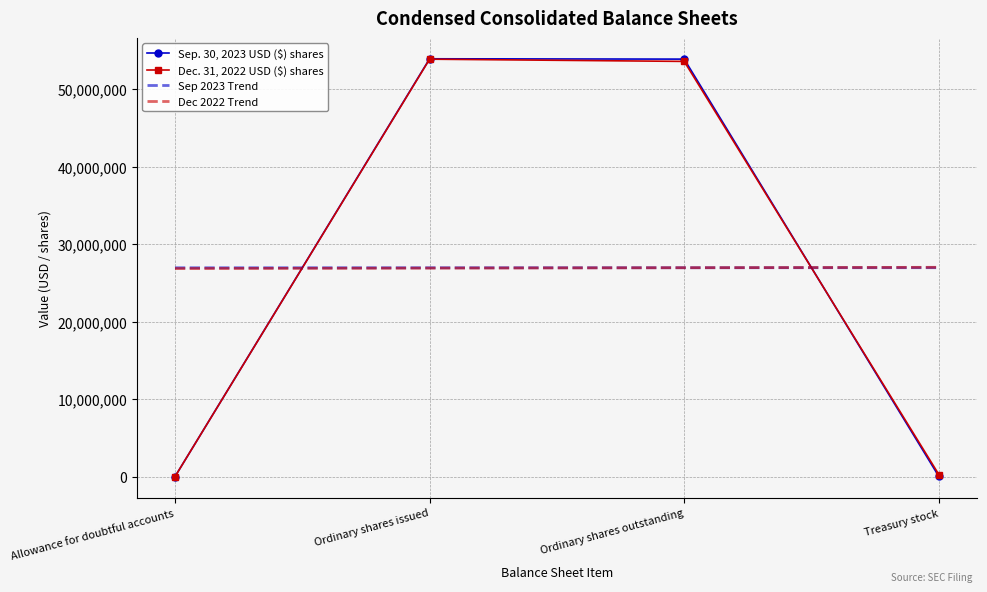

What is the greatest value displayed?

53903564.0